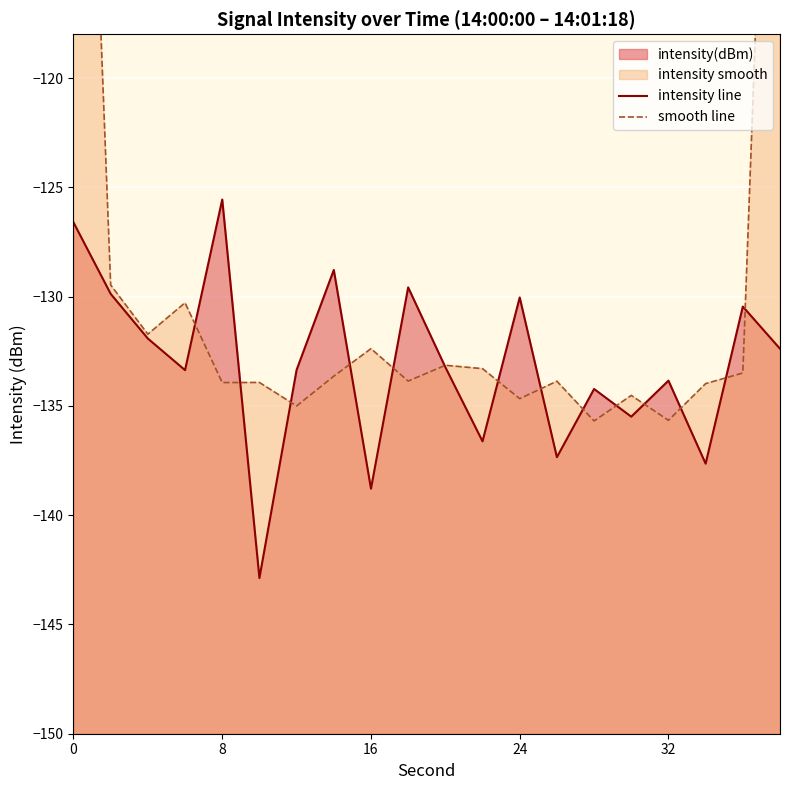

The smooth line series shows -37.3 at 24. True or false?

False